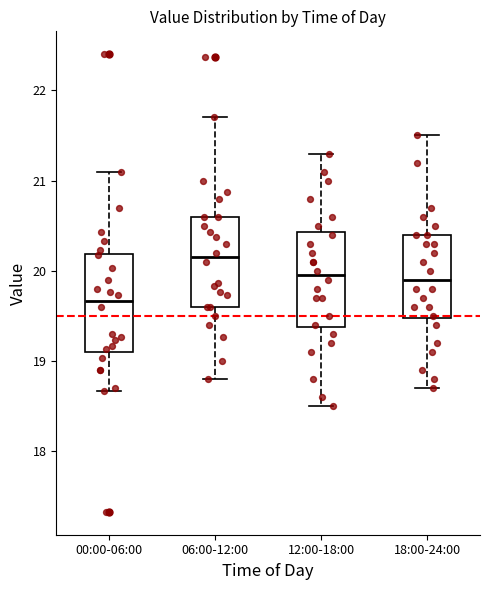

Where does the median line of the box for 12:00-18:00 sit on the y-axis? The values are not printed on the chart, so give them approximately, as read against the axis.

20.0